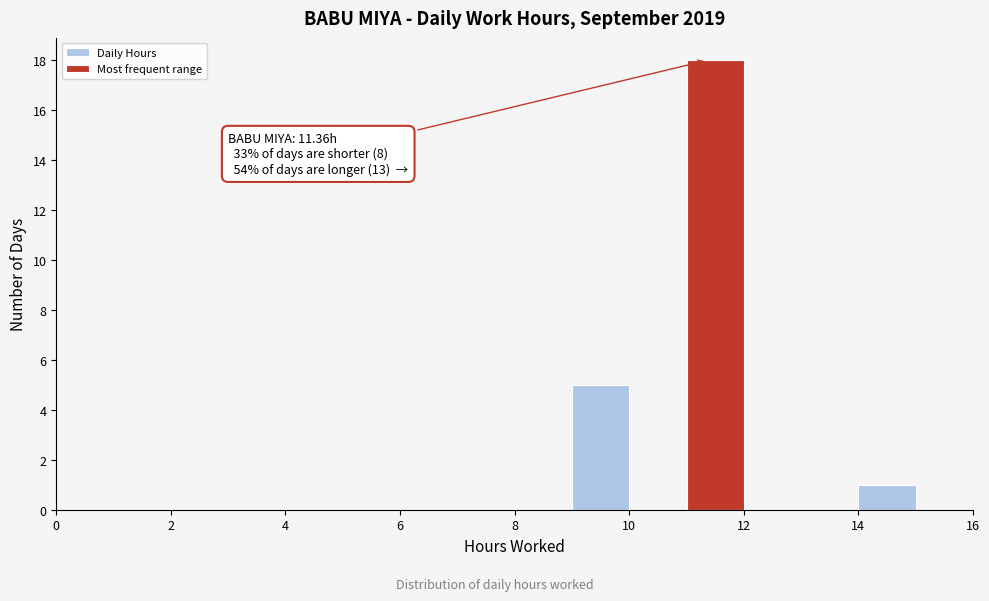

Over which range of the x-axis is the bar tallest?

11 to 12